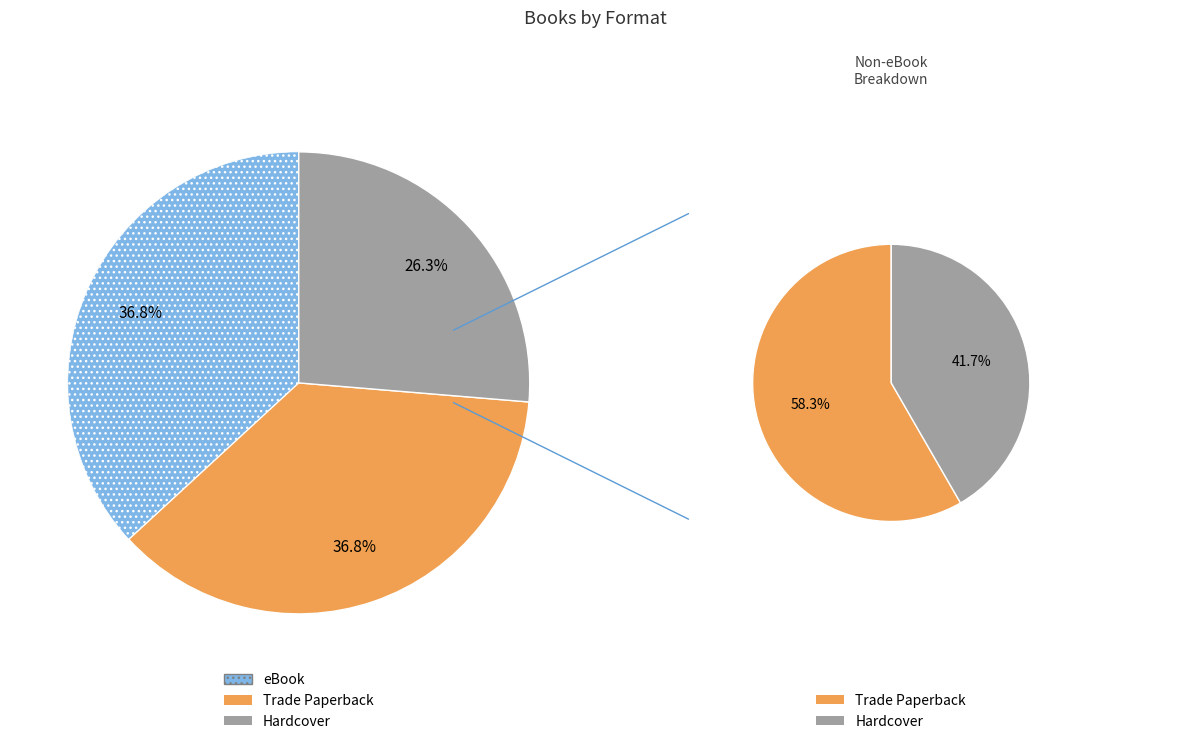

Does any single category account for the majority?

No